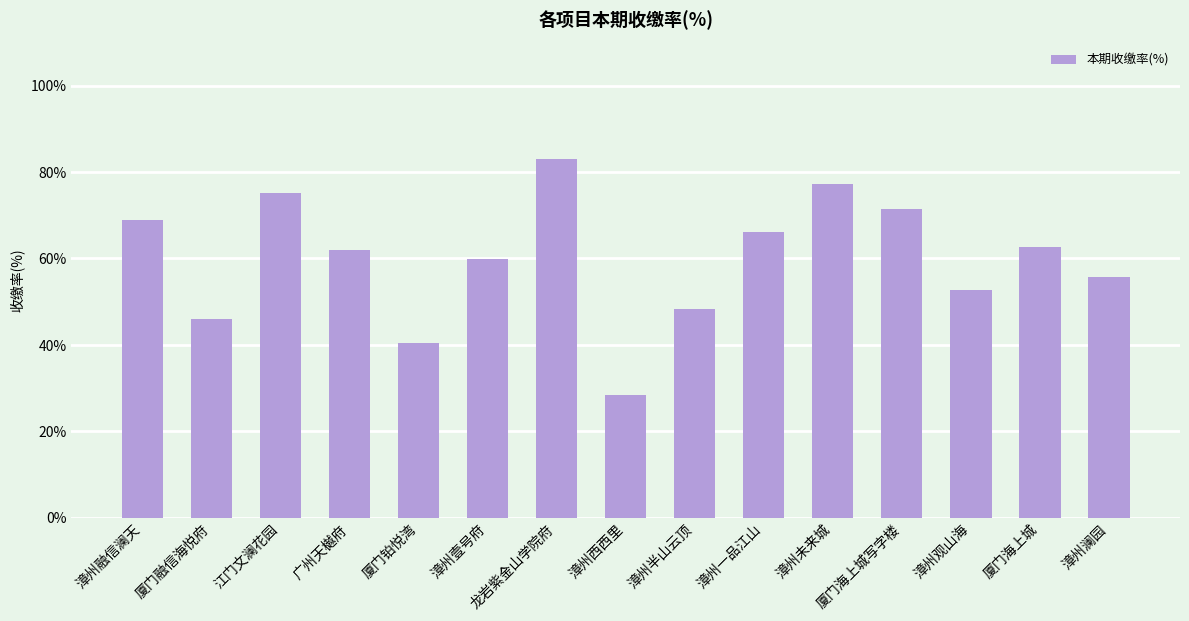

What is the value of the 12th bar from the left?

71.5